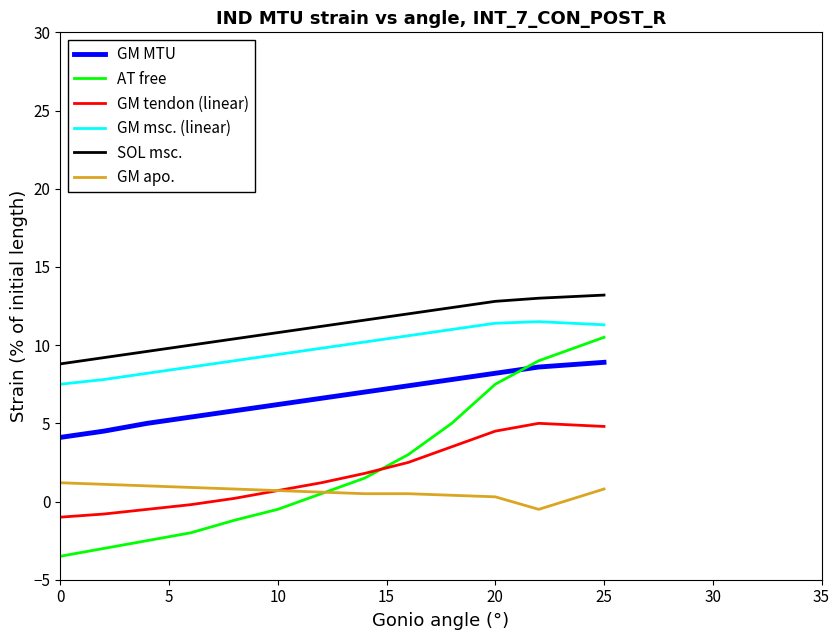

Which series has the largest total across all categories?

SOL msc.